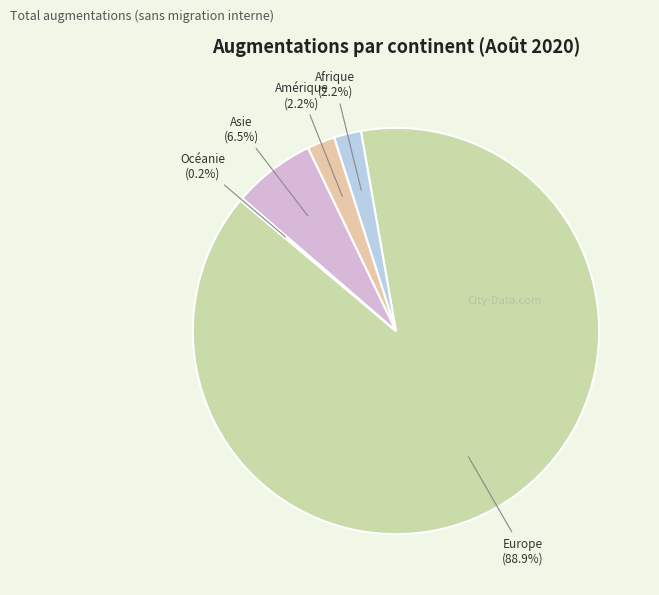

To the nearest percent, what is the difference between the Europe and Amérique slice percentages?

87%